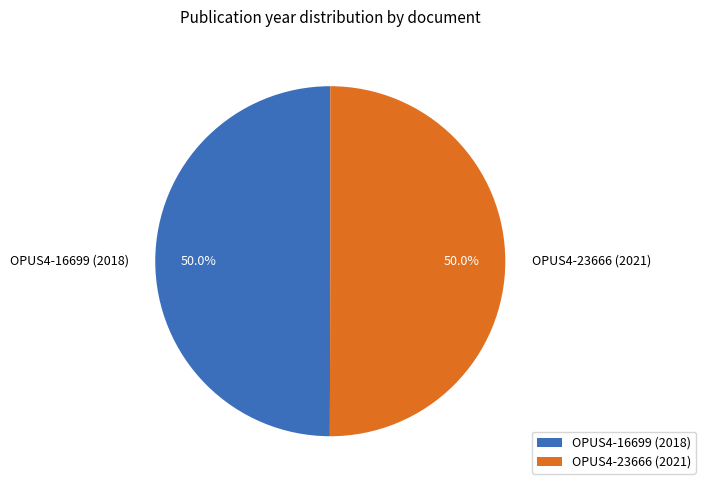

Do OPUS4-16699 (2018) and OPUS4-23666 (2021) together represent more than half of the pie?

Yes